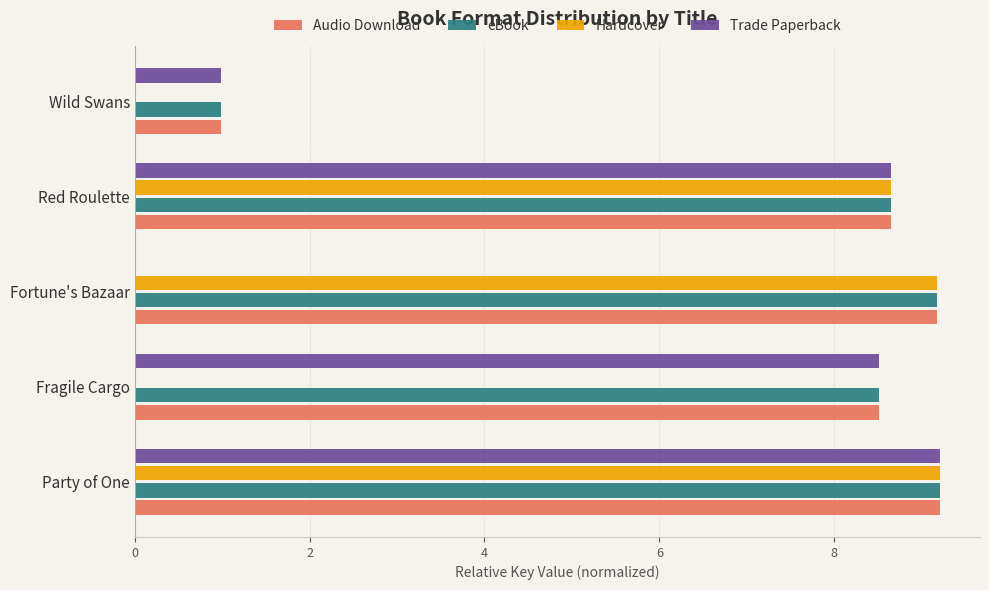

What is the sum of the Trade Paperback values at Party of One and Fragile Cargo?

17.7